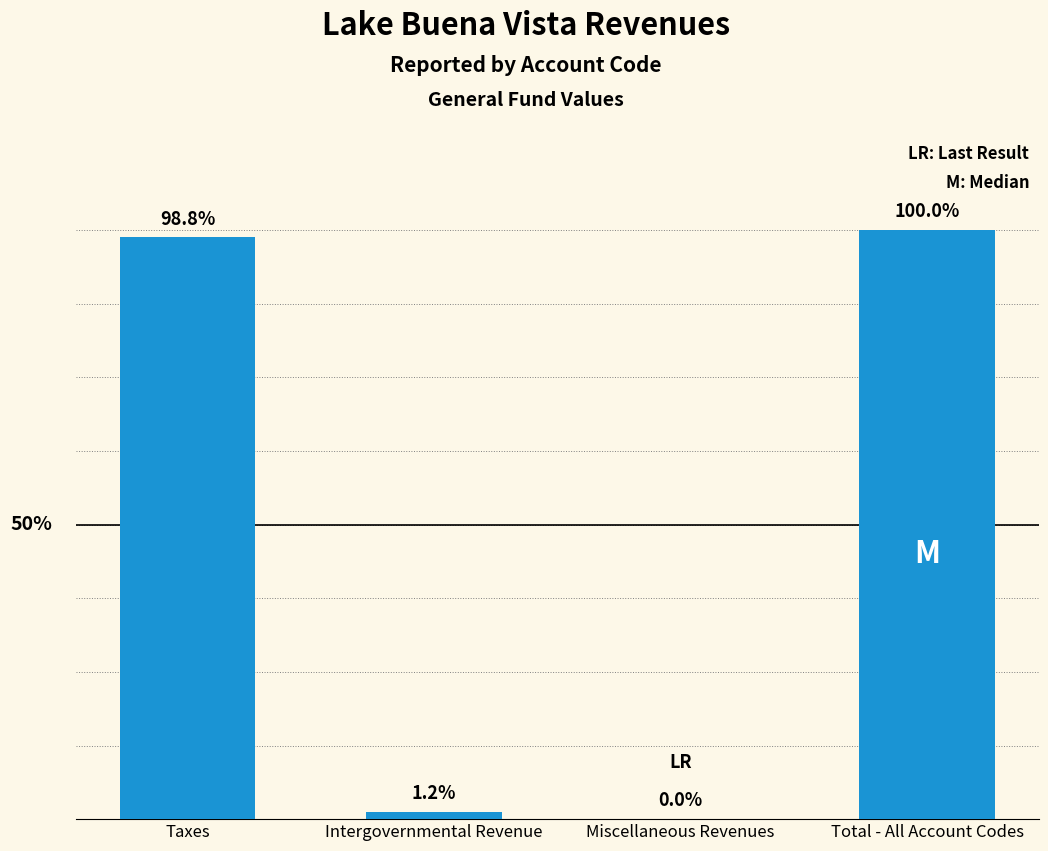

Does the chart contain stacked bars?

No